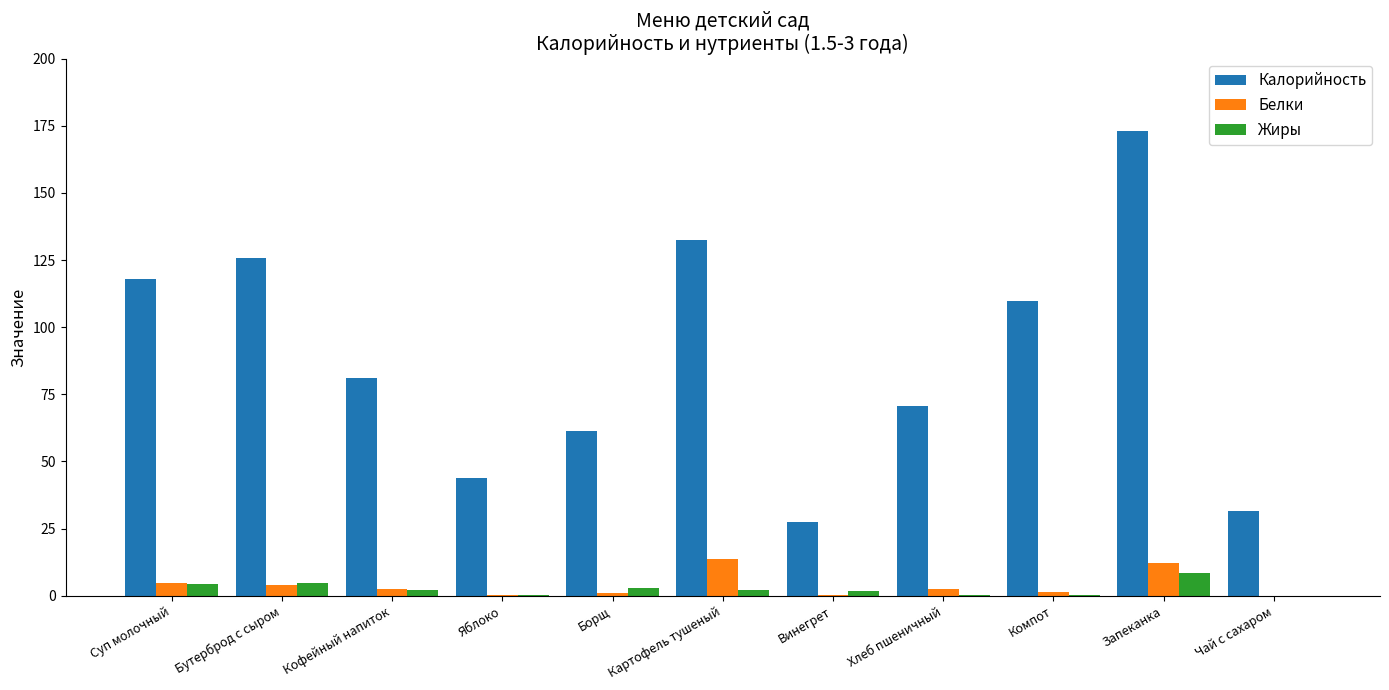

Is the value of Белки at Винегрет greater than the value of Жиры at Картофель тушеный?

No